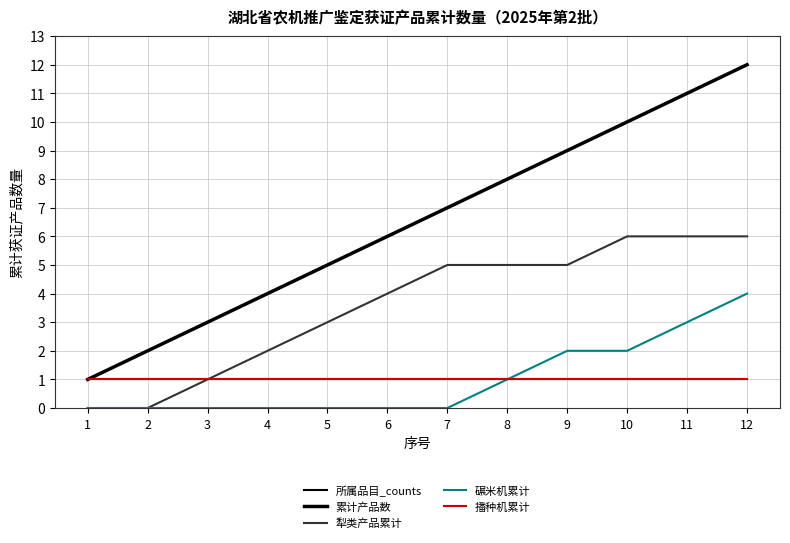

Does the chart have visible grid lines?

Yes